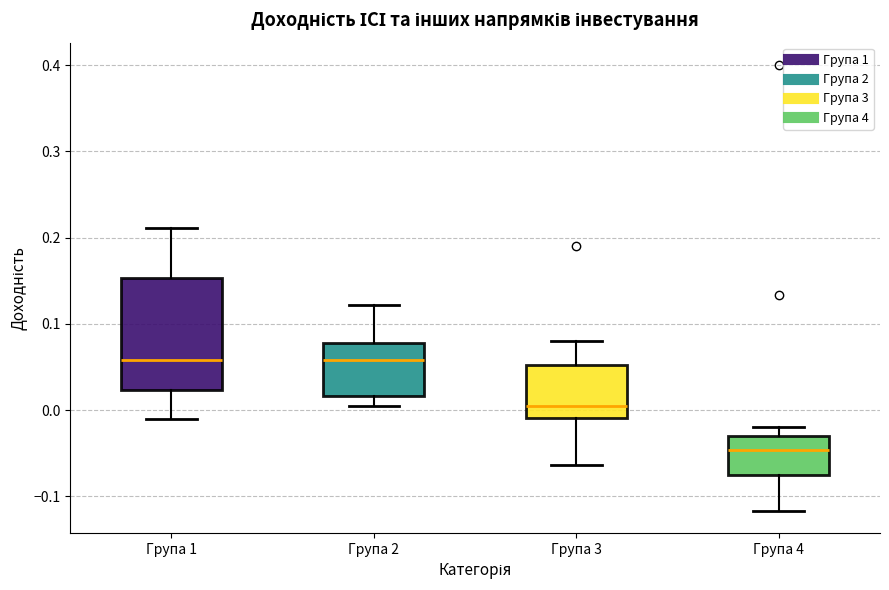

Comparing the boxes themselves (not the whiskers), which one is the tallest?

Група 1